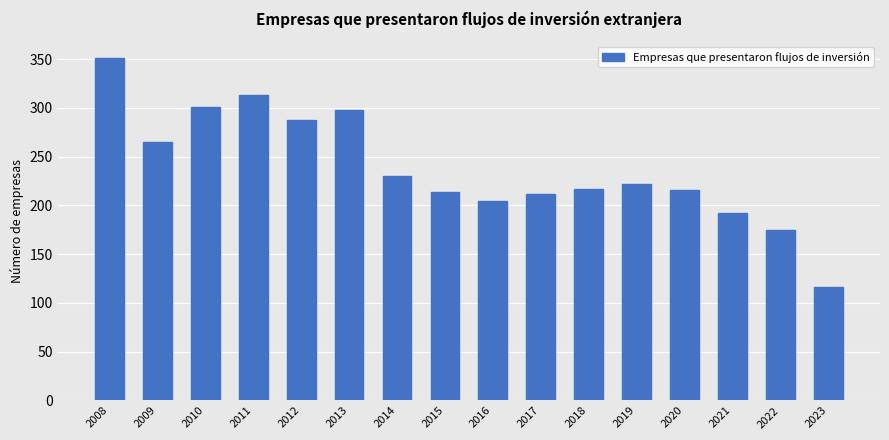

What is the value of the 7th bar from the left?

230